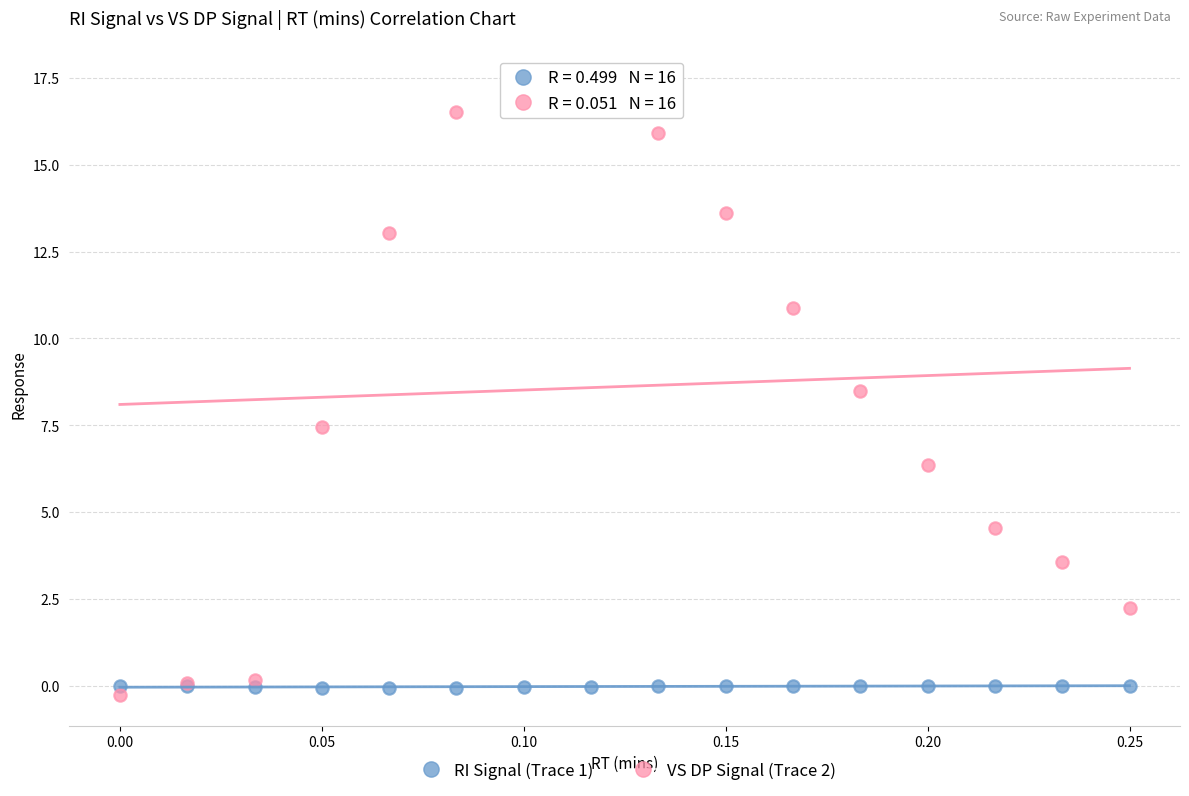

Which series has the largest Y range (max minus min)?

VS DP Signal (Trace 2)